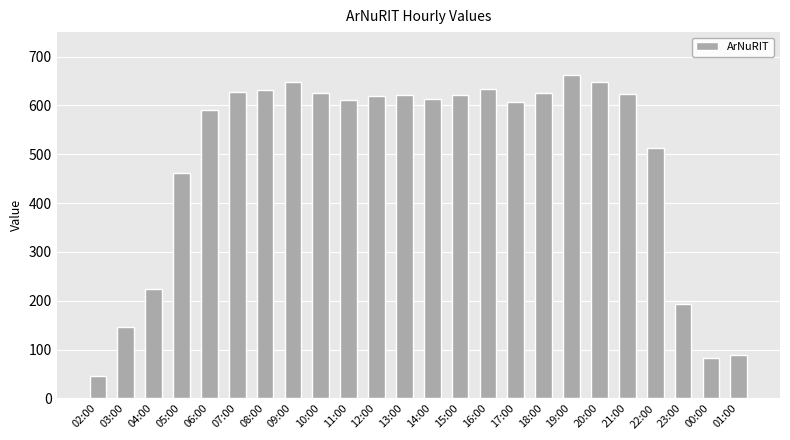

True or false: the data shows 36 at 03:00.

False